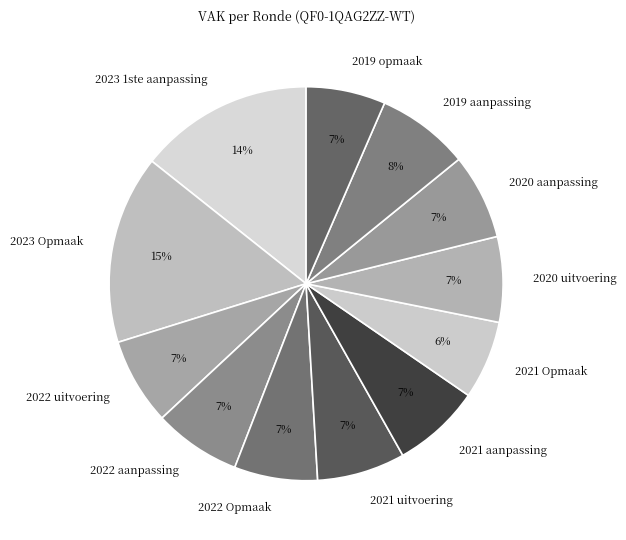

How many segments does this pie chart have?

12